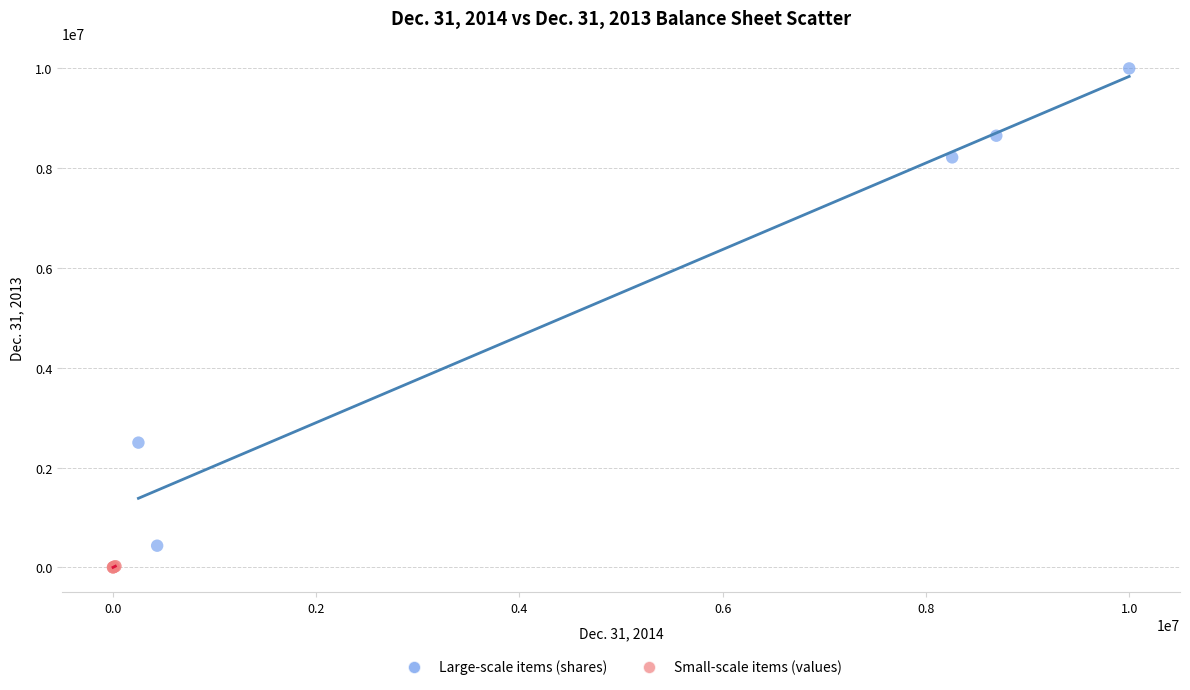

Which series has the largest Y range (max minus min)?

Large-scale items (shares)